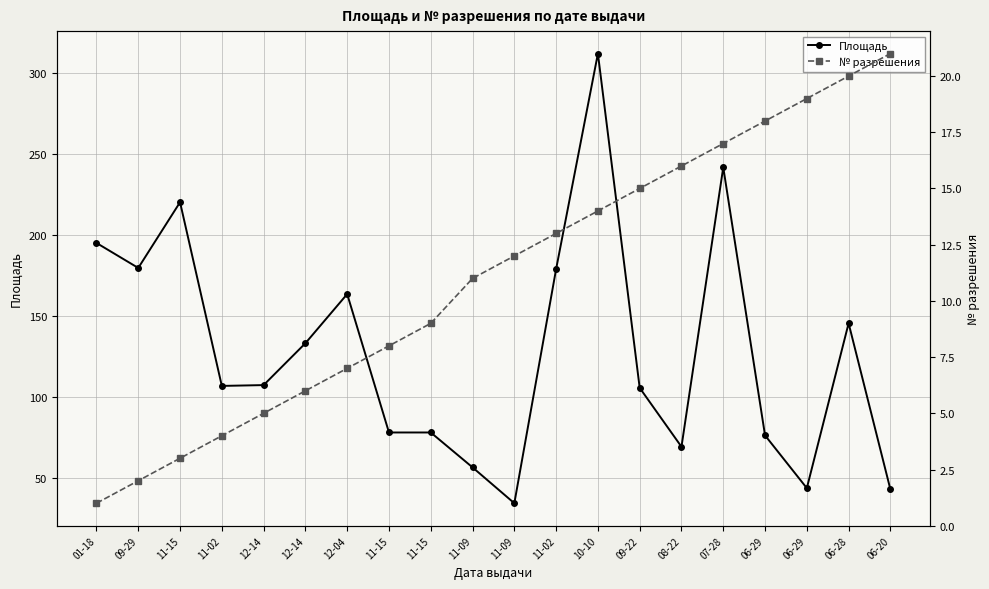

What is the total value across all series at 12-14?

112.5